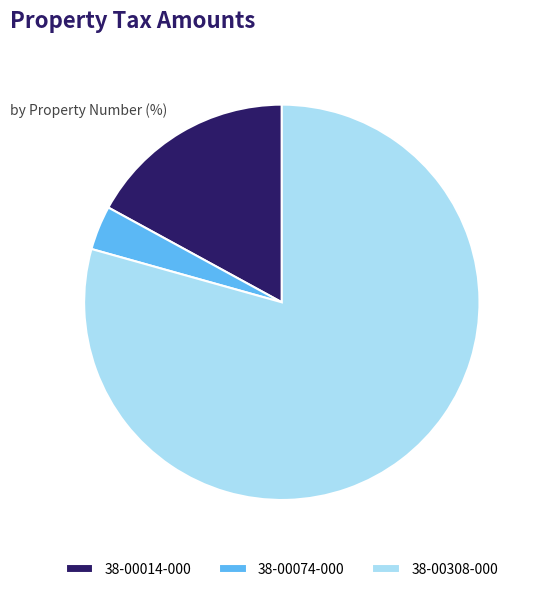

Which category has the biggest portion of the pie?

38-00308-000